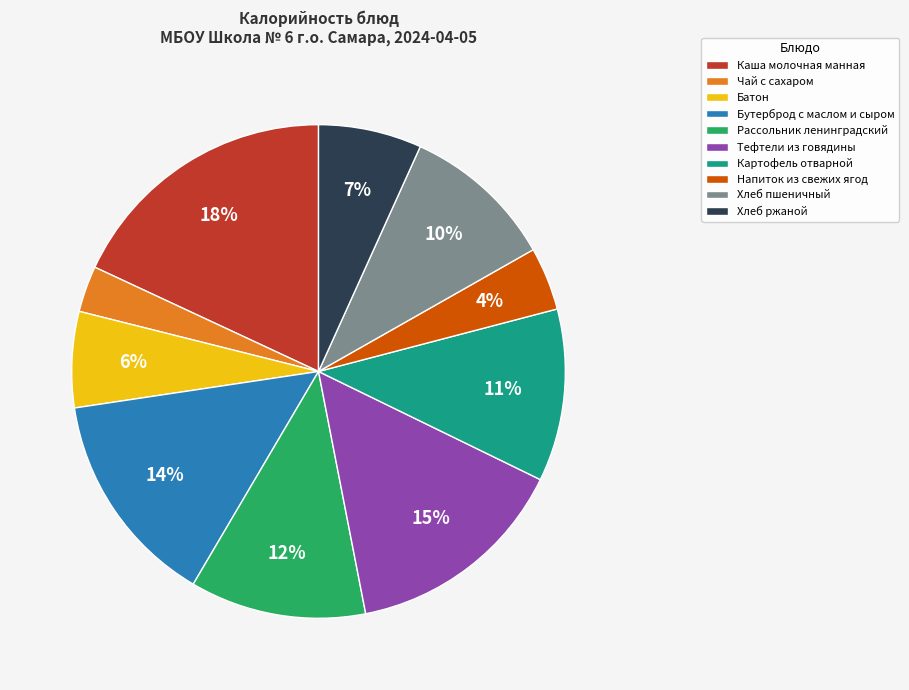

How many segments does this pie chart have?

10